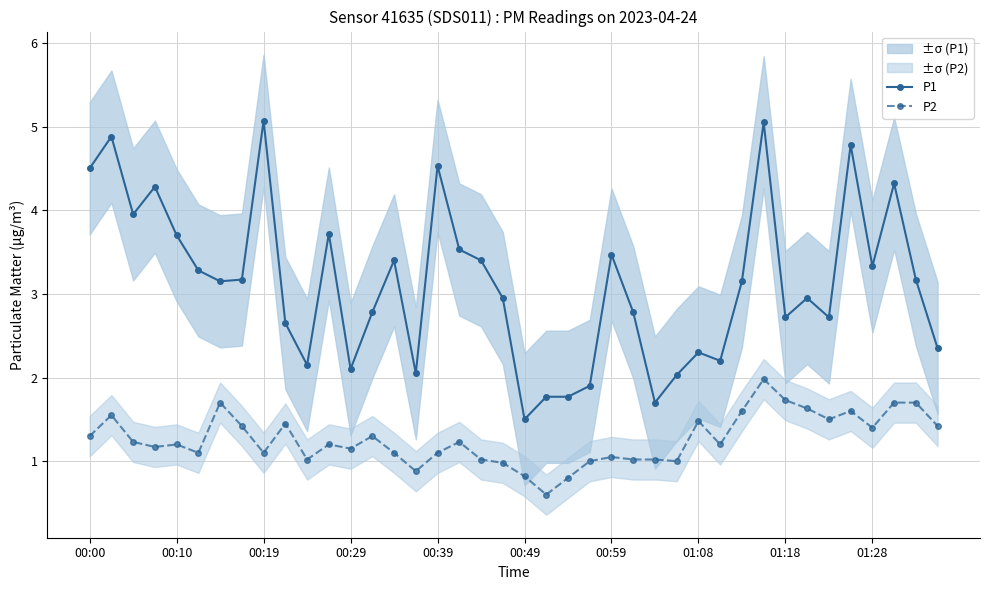

What is the sum of all P2 values?

50.5